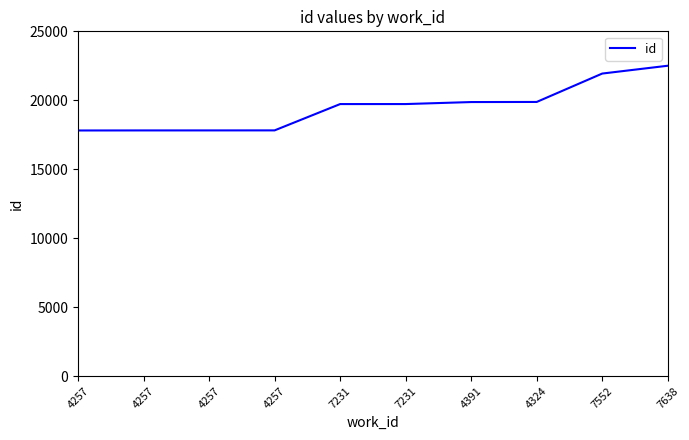

List the labels in order of value, smallest first.

4257, 4257, 4257, 4257, 7231, 7231, 4391, 4324, 7552, 7638